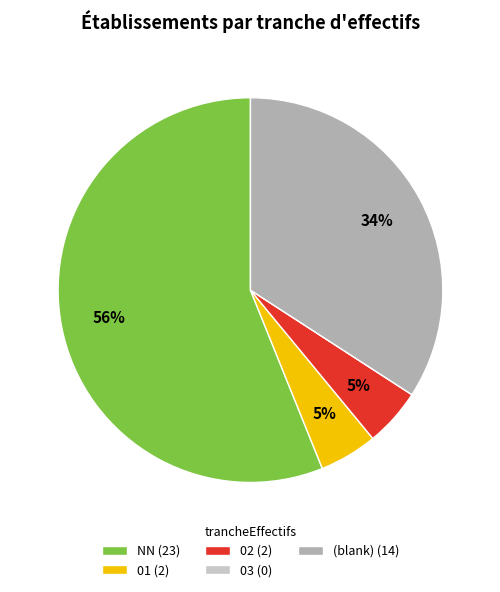

Which slice is the largest?

NN (23)